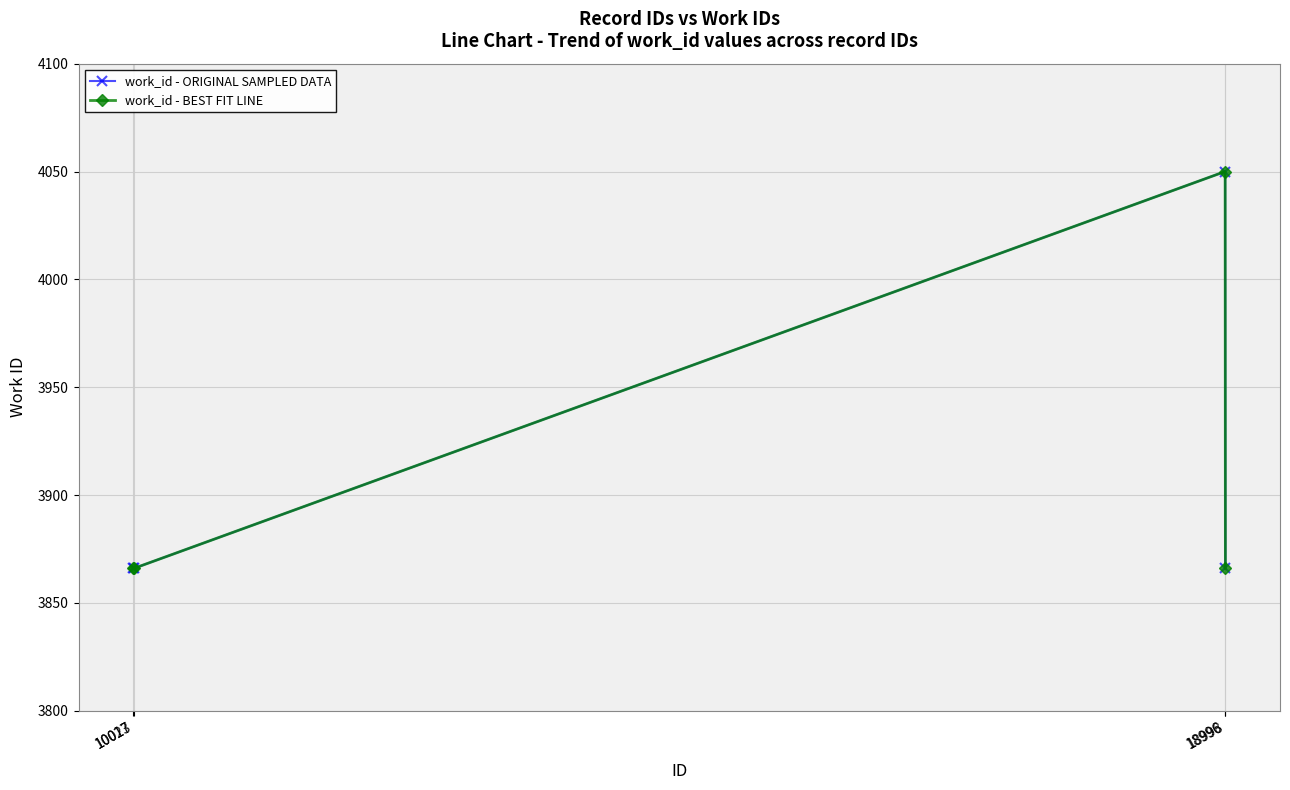

Does the chart have visible grid lines?

Yes